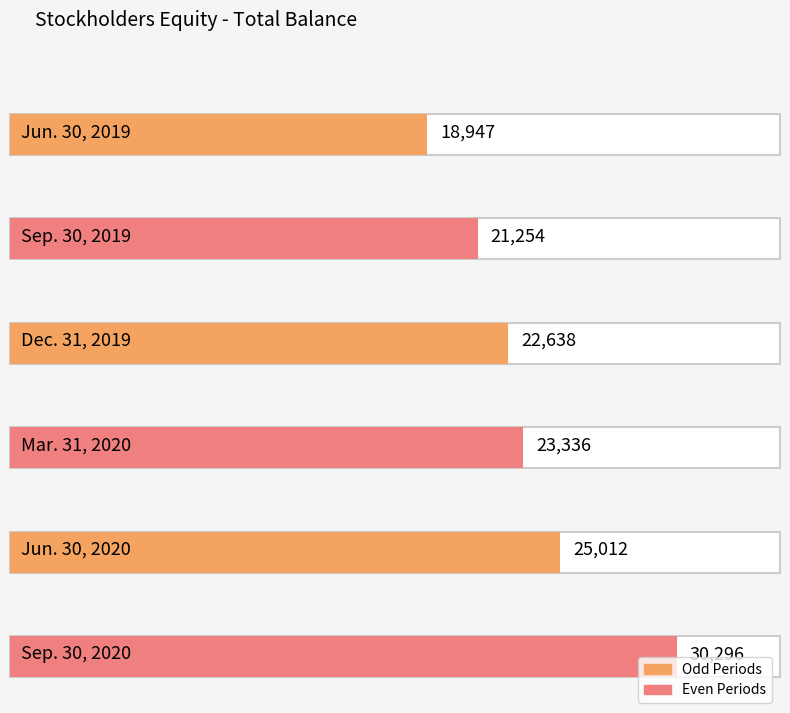

Is it true that the value at Jun. 30, 2020 is 14650?

False